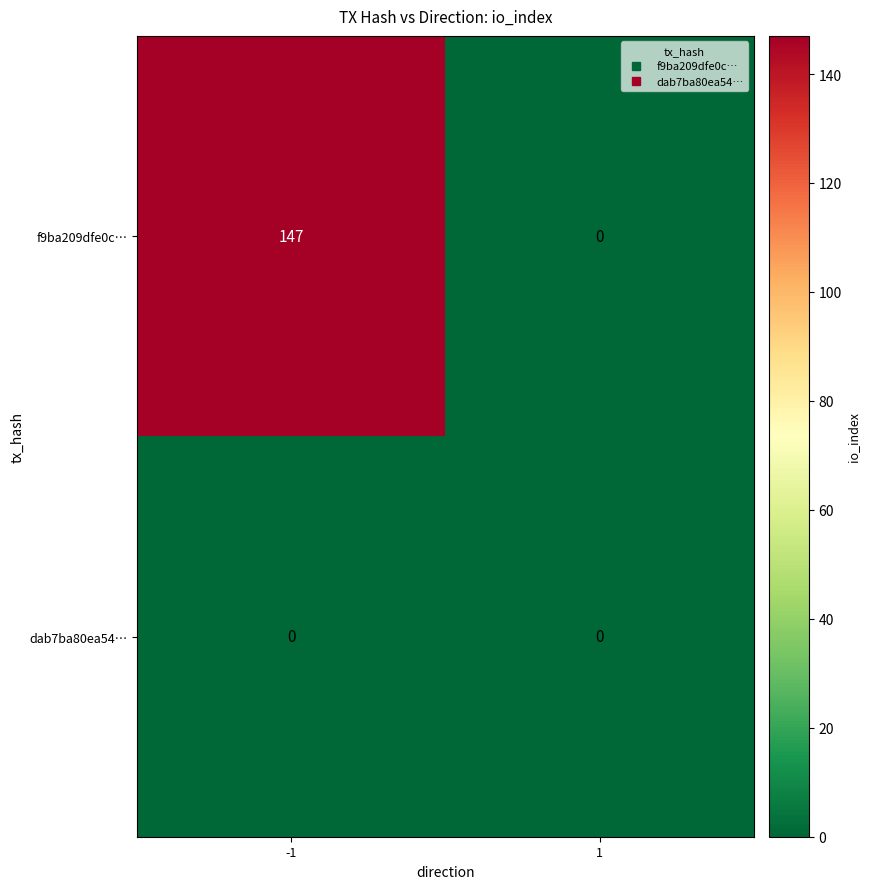

Between -1 and 1, which series saw the biggest shift?

f9ba209dfe0c…